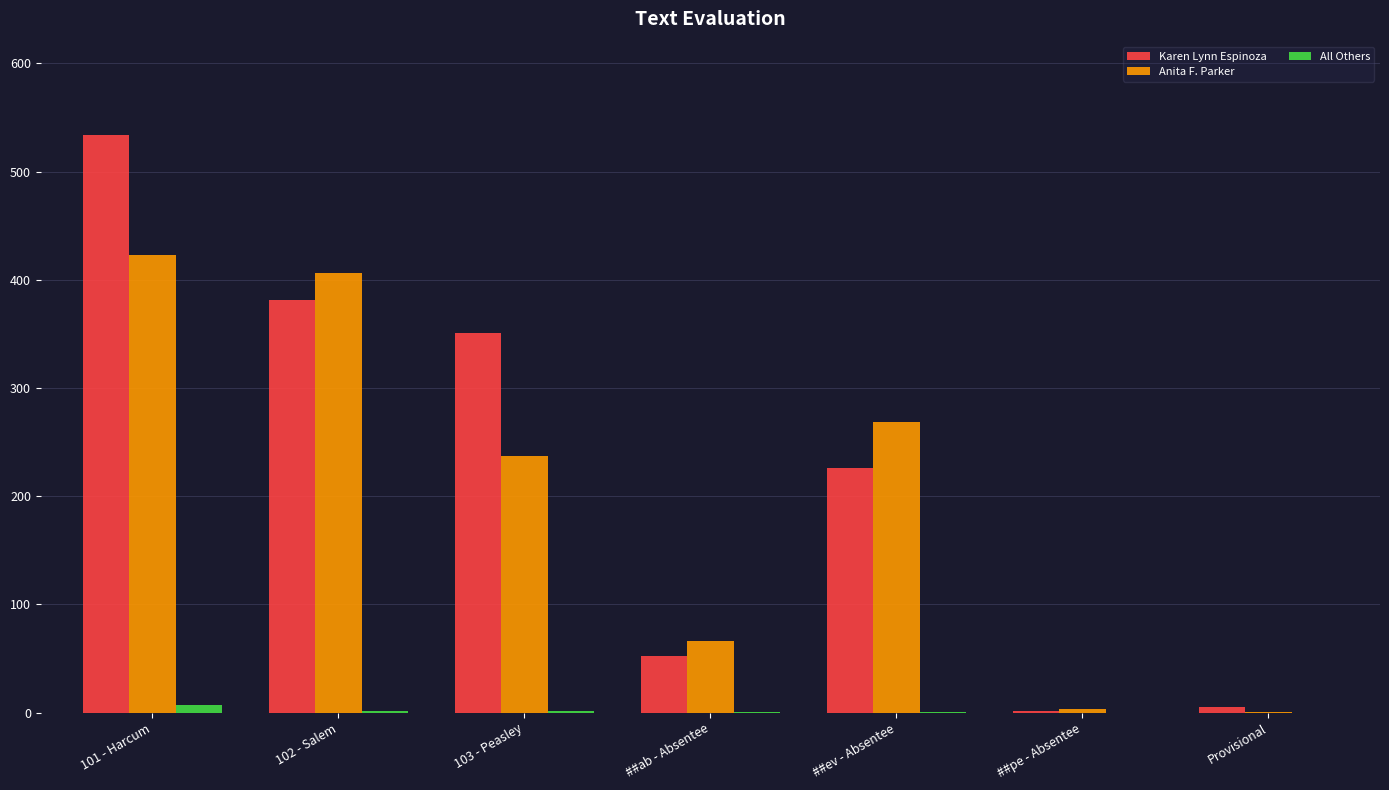

Are the bars horizontal?

No